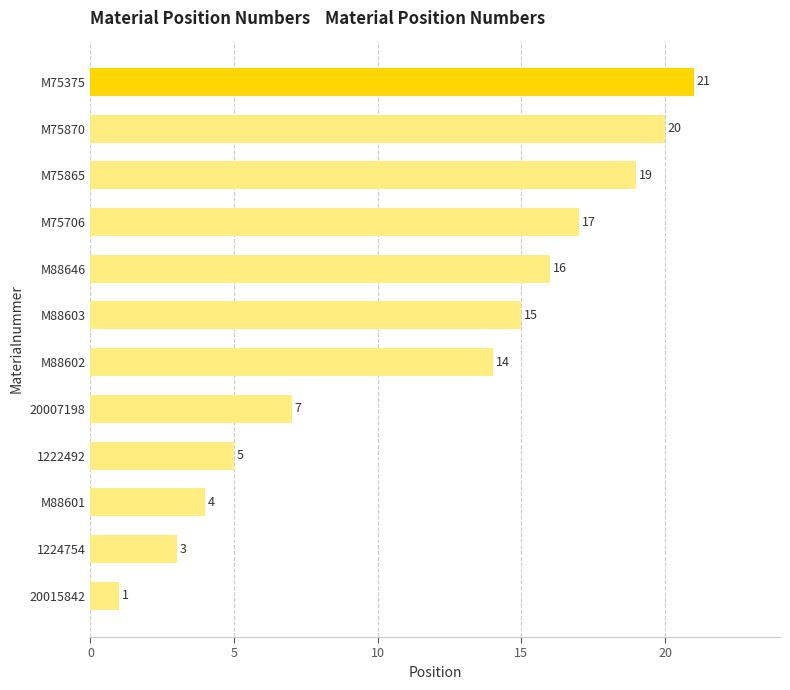

Count the number of data series in this chart.

1